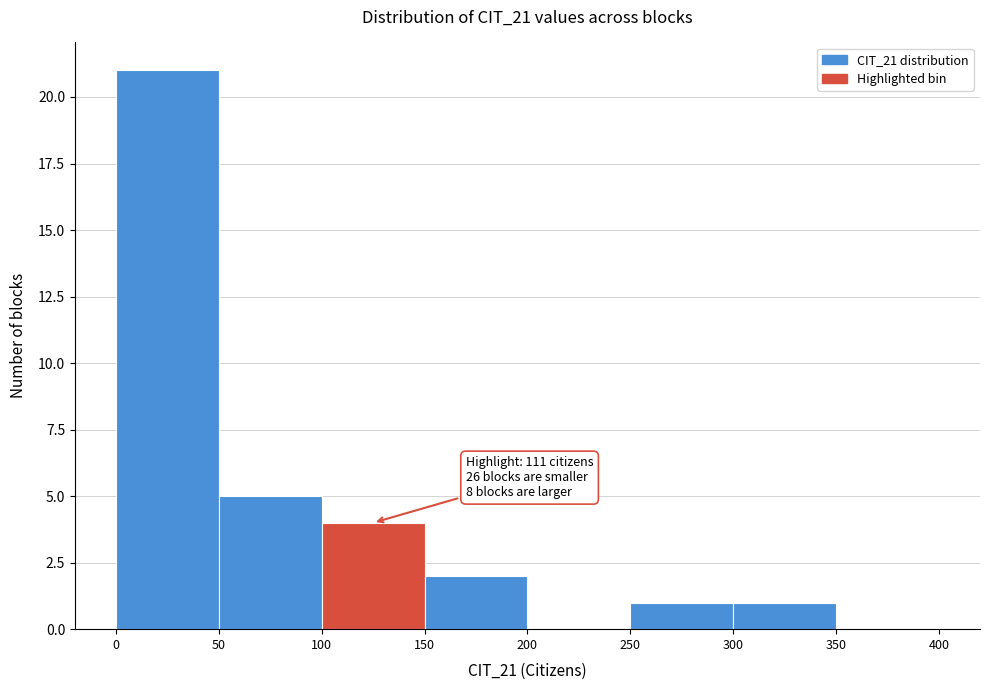

Over which range of the x-axis is the bar tallest?

0 to 50